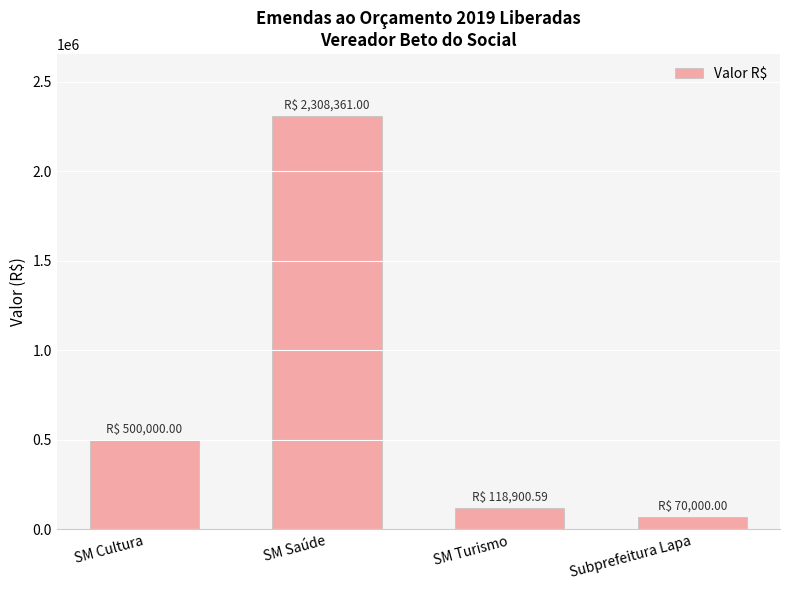

How many data points are less than 500000?

2